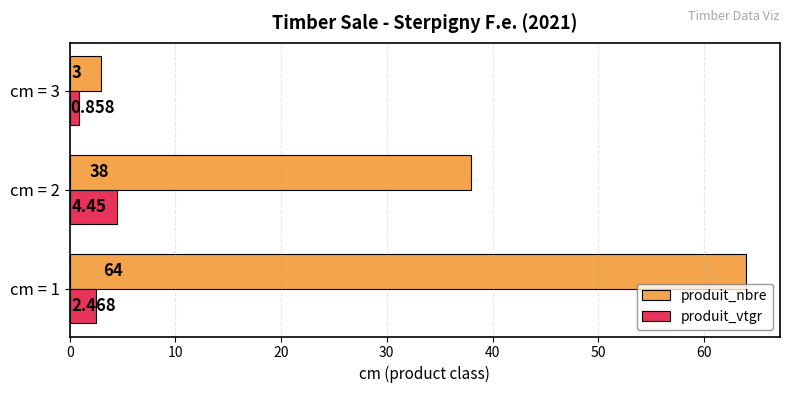

Is the value of produit_nbre at cm = 1 greater than the value of produit_vtgr at cm = 3?

Yes